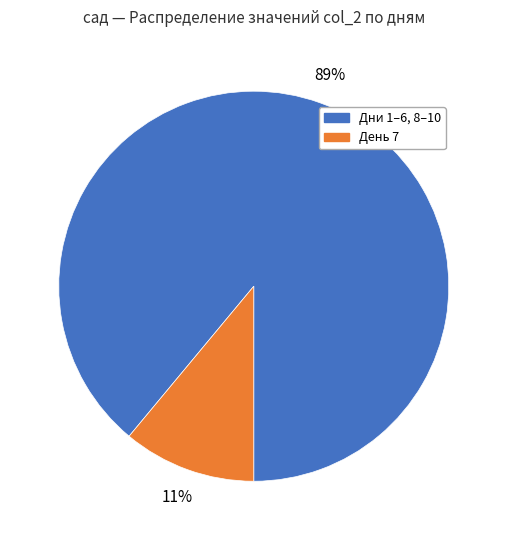

Which has a higher value, День 7 or Дни 1–6, 8–10?

Дни 1–6, 8–10